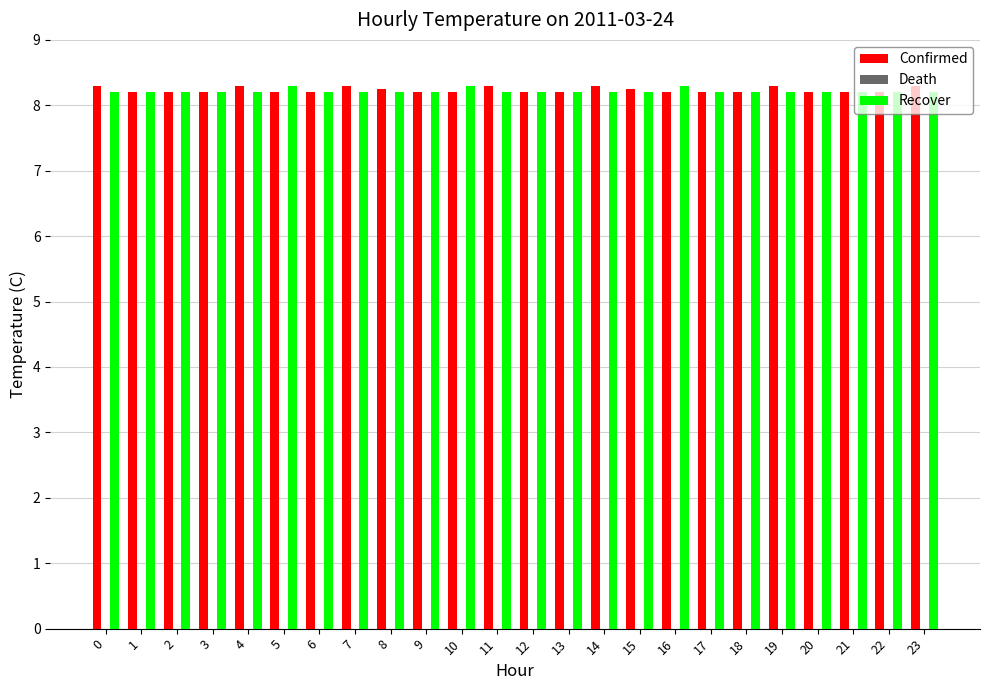

What is the maximum value shown in the chart?

8.3